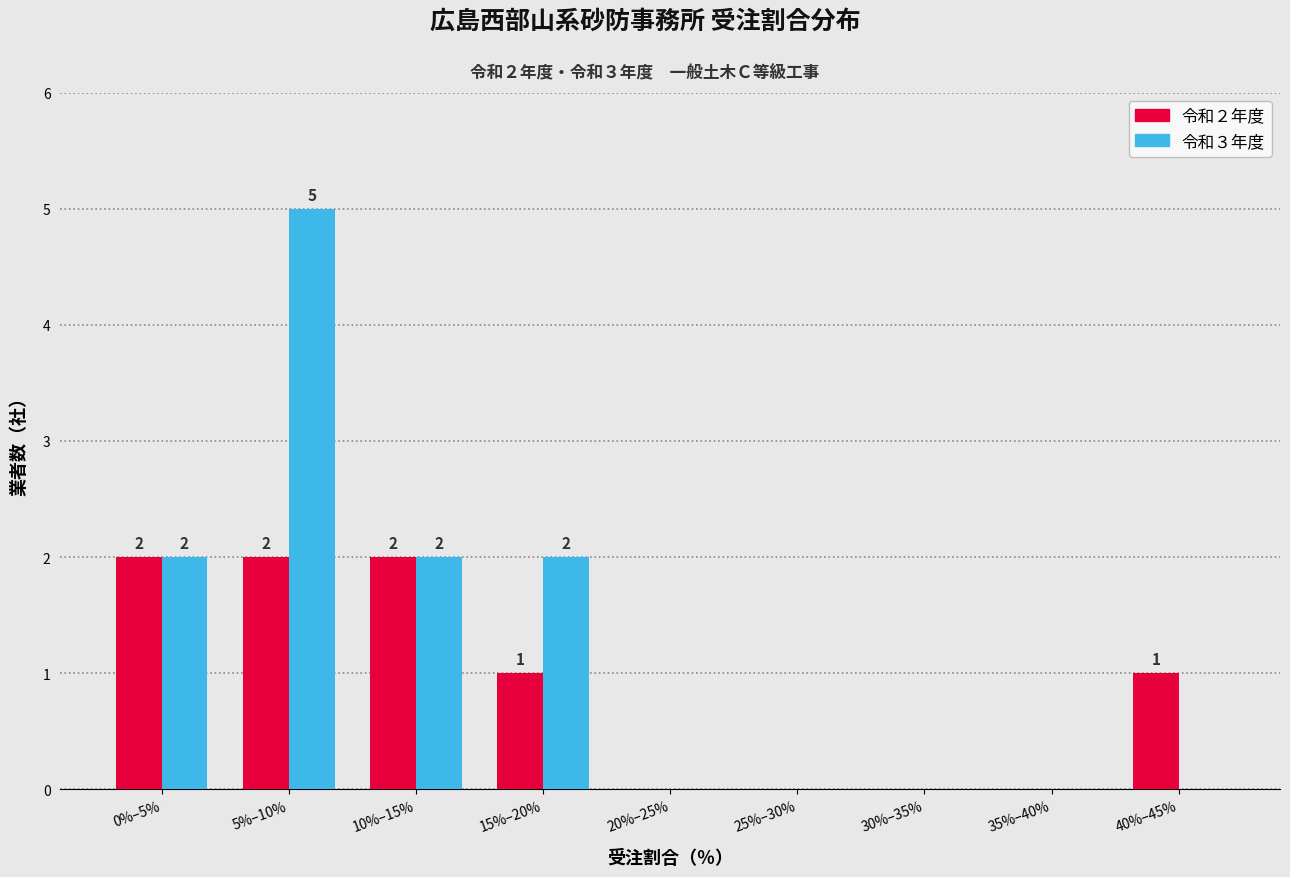

At which category does the chart reach its peak across all series?

5%–10%